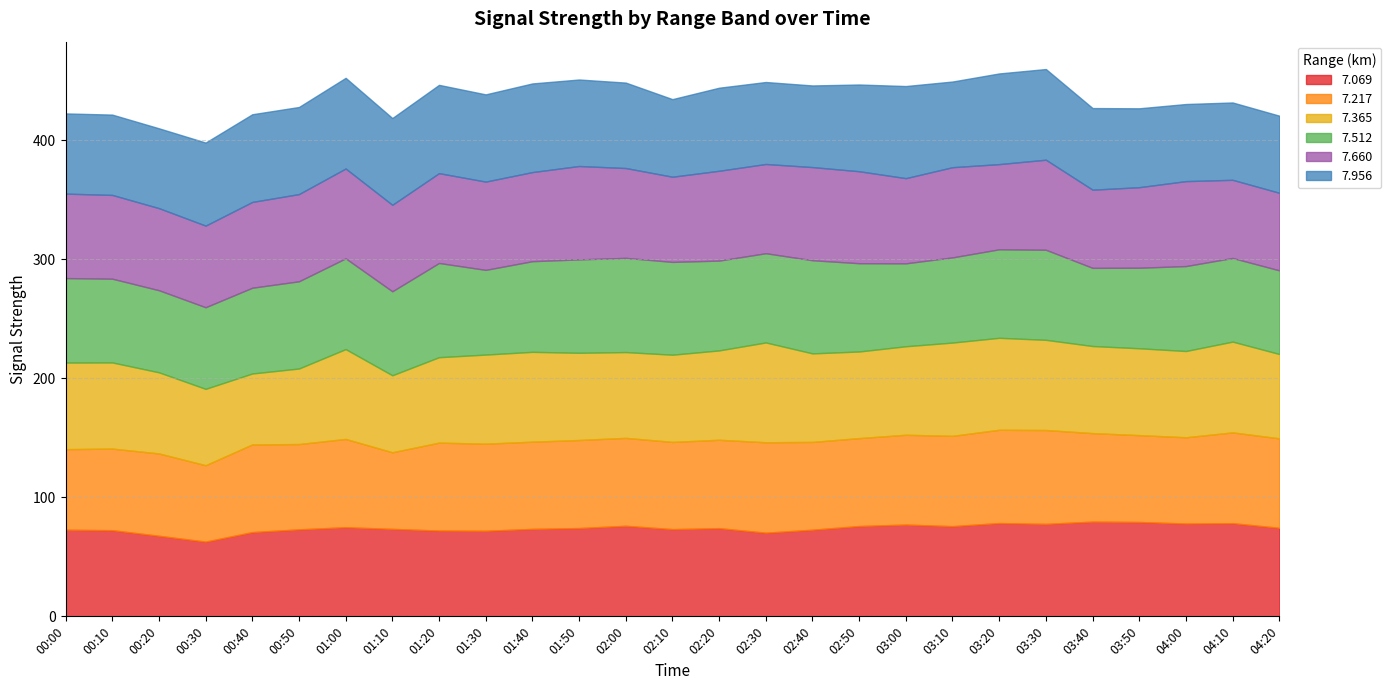

Between 00:30 and 00:40, which series saw the biggest shift?

  7.217